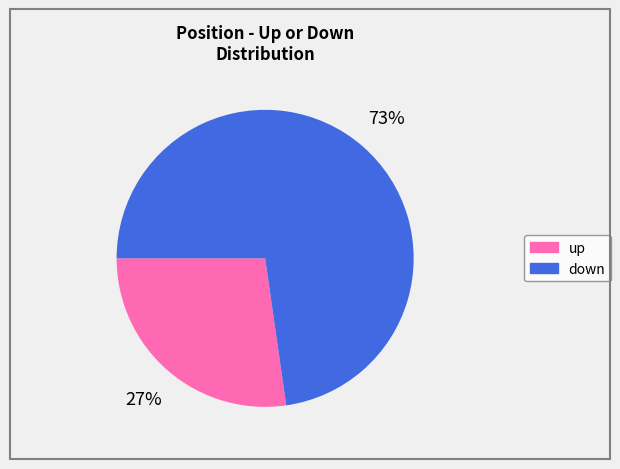

Does down account for over 50% of the chart?

Yes